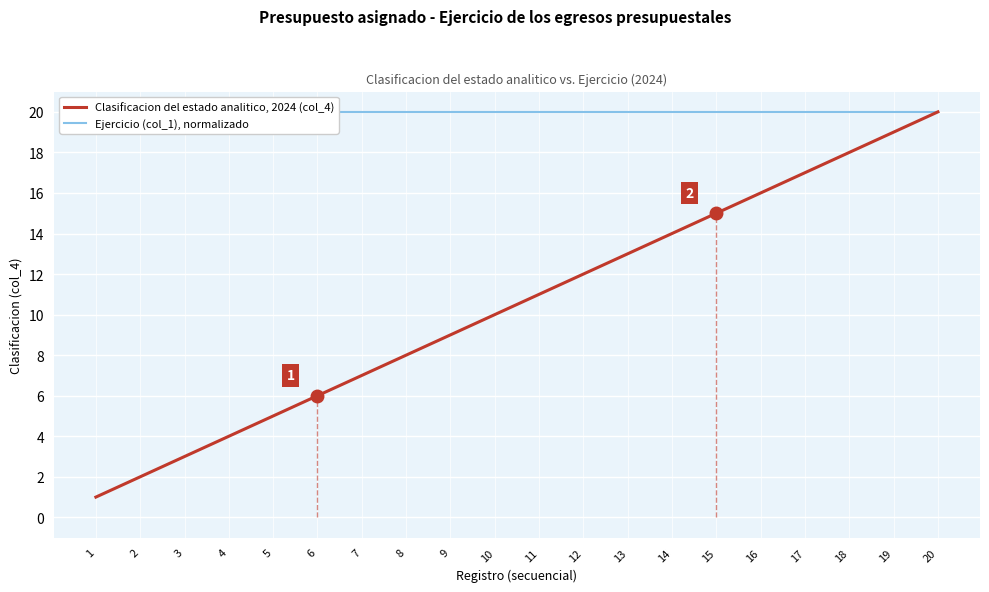

At which category is the sum across all series the highest?

20